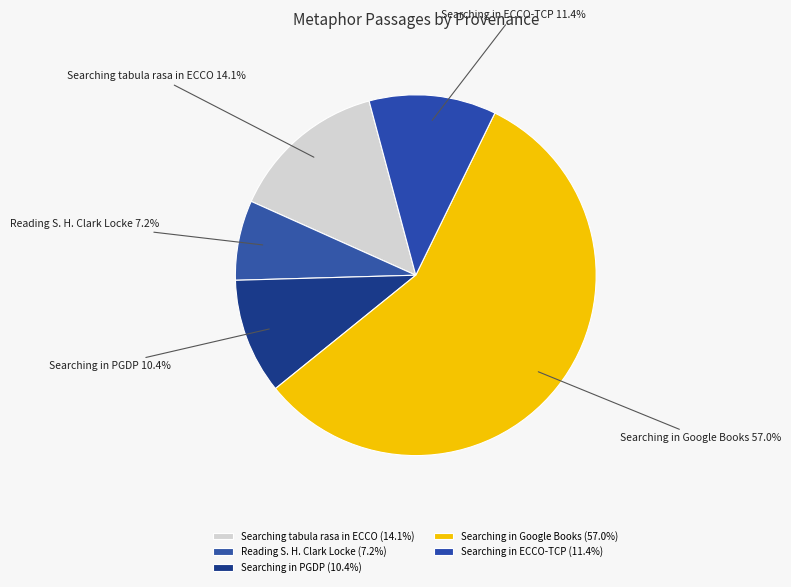

Is there a majority slice in this chart?

Yes